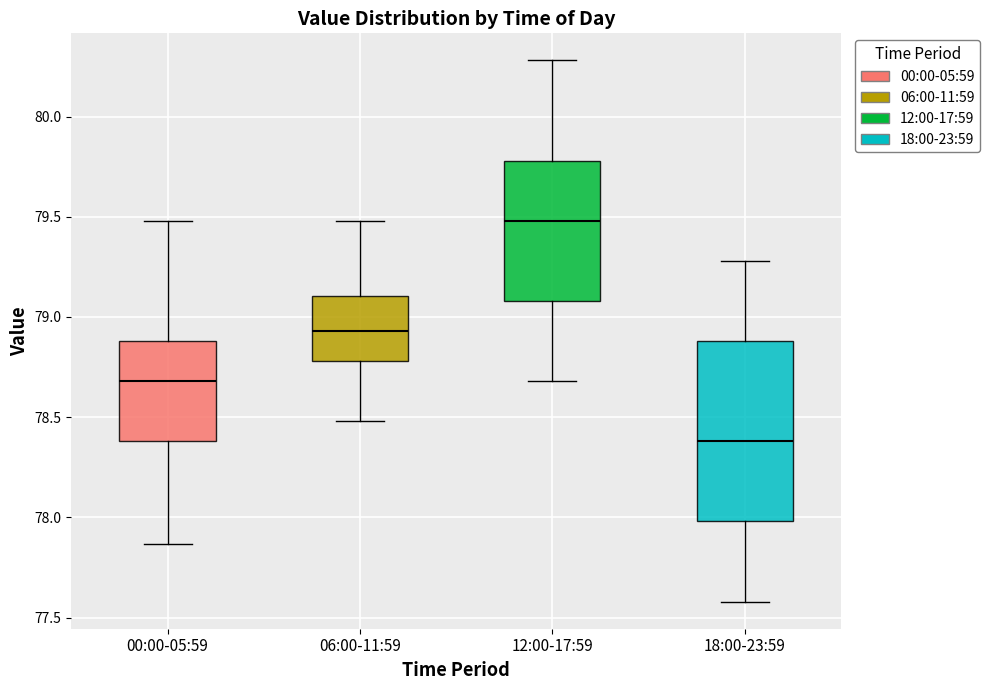

Which box is the tallest, from its lower edge to its upper edge?

18:00-23:59